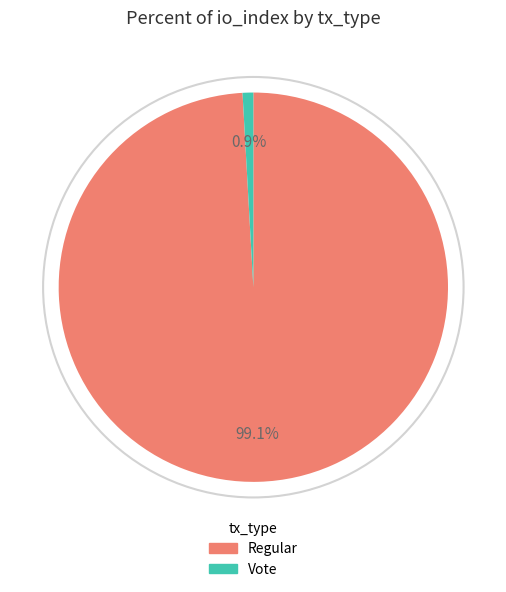

What is the largest slice in the pie chart?

Regular